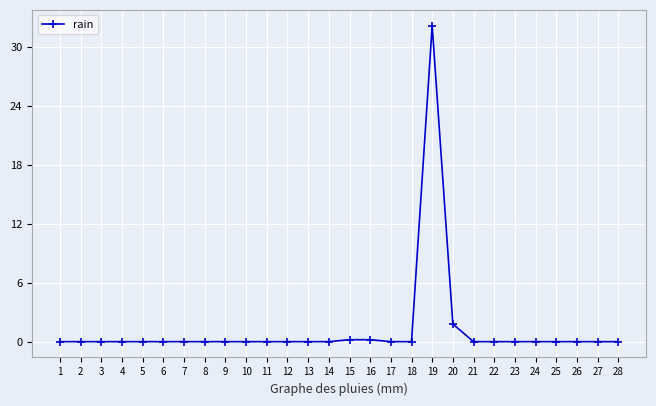

True or false: the data shows -14.5 at 24.

False